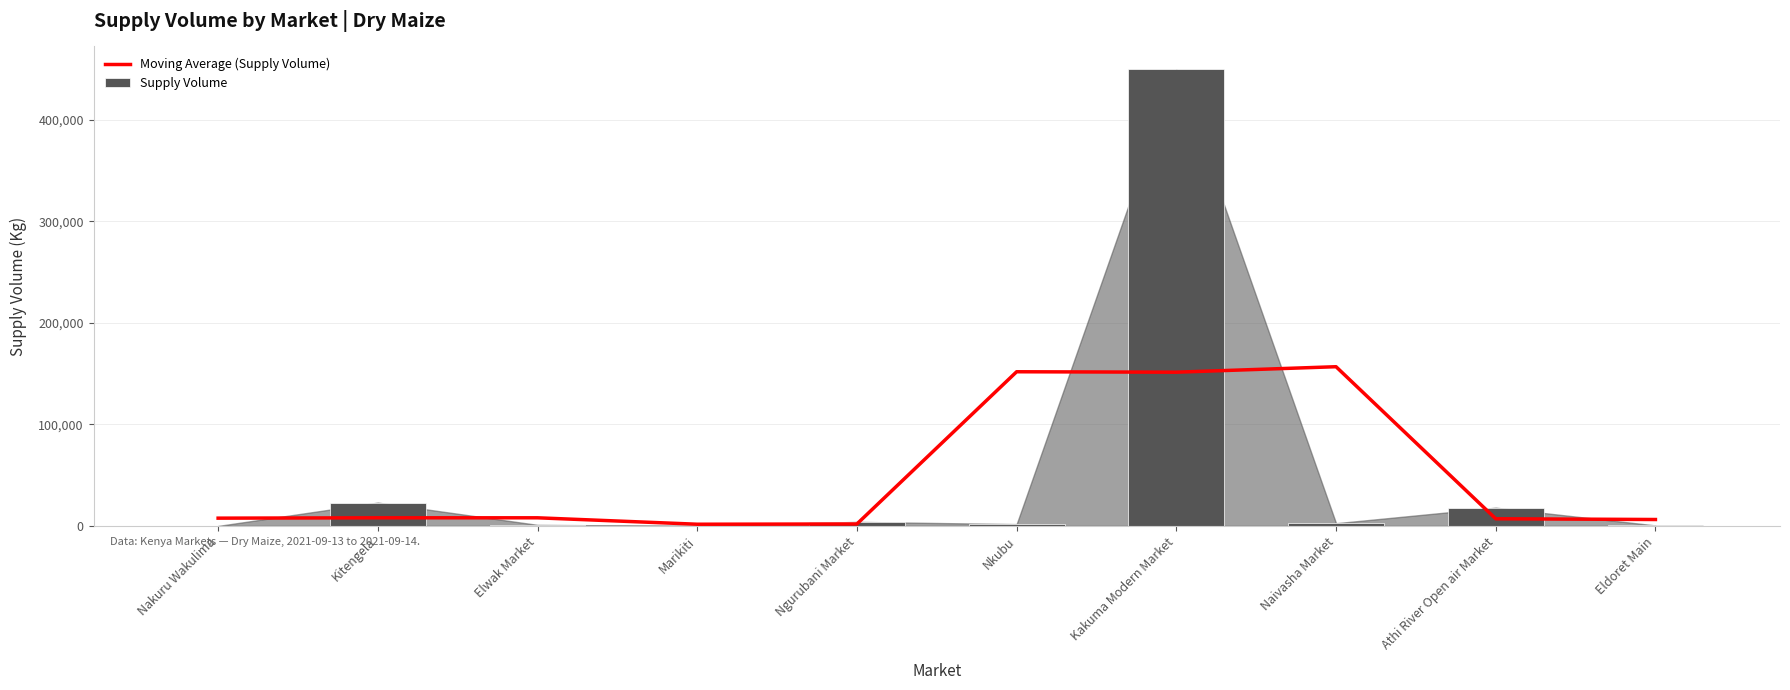

What are all the series names shown in the legend?

Moving Average (Supply Volume), Supply Volume